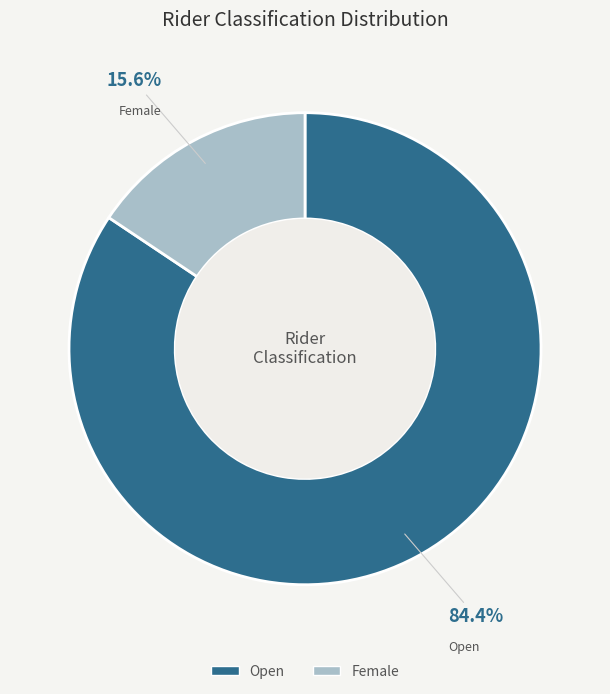

What percentage do Female and Open together represent?

100.0%